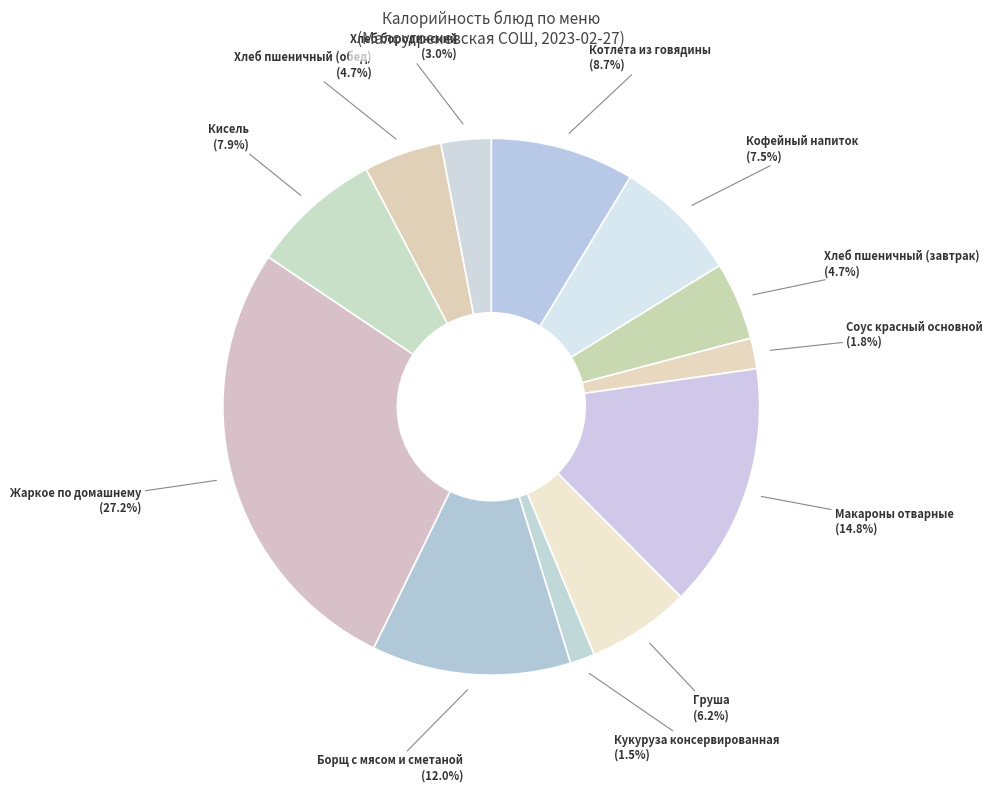

How many slices are in this pie chart?

12